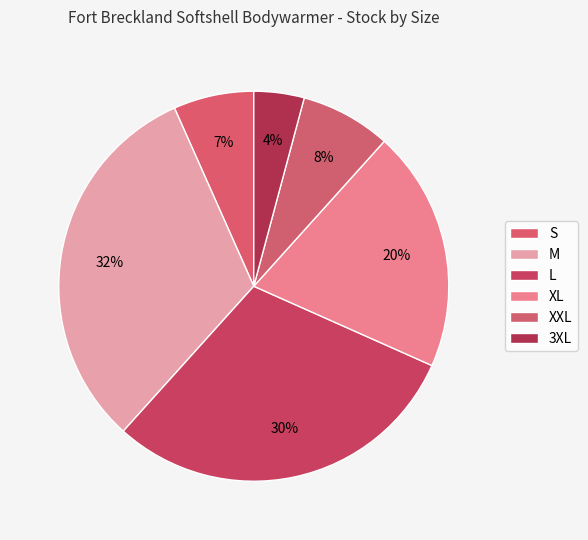

What percentage do L and M together represent?

61.7%